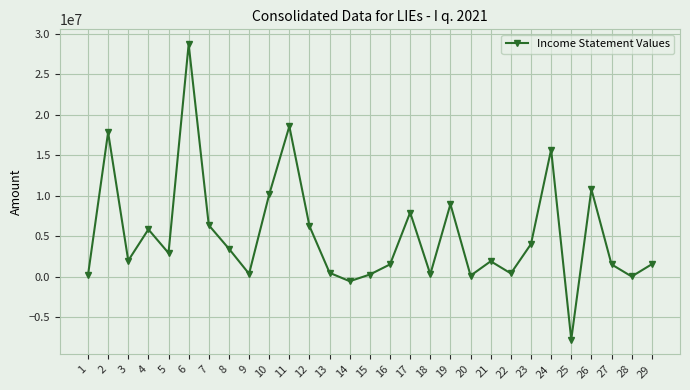

What value does the data have at 13?

470686.0